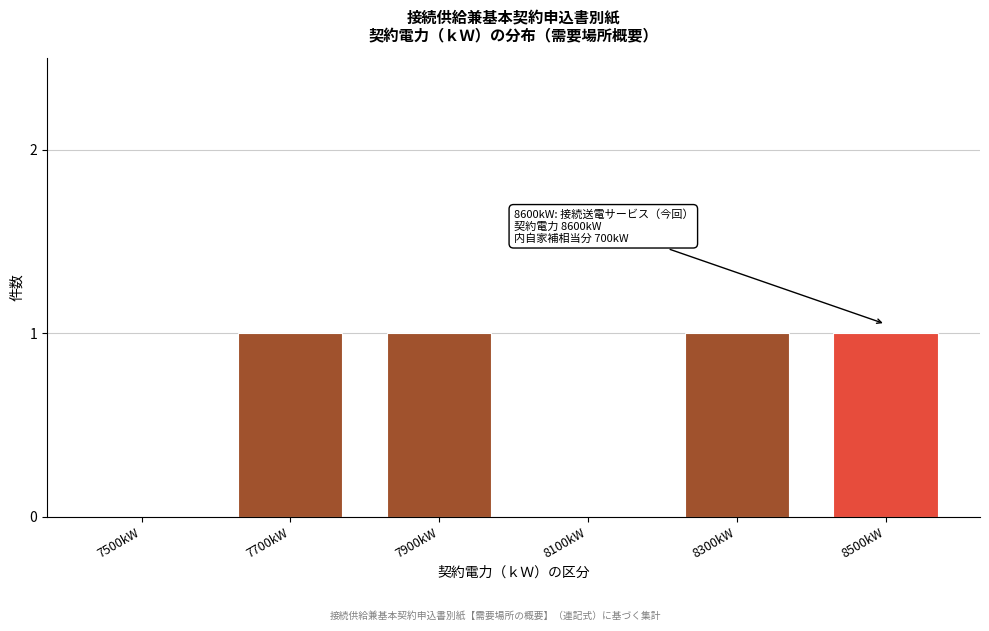

Reading left to right, what are all the values shown in this chart?

7500kW=0	7700kW=1	7900kW=1	8100kW=0	8300kW=1	8500kW=1